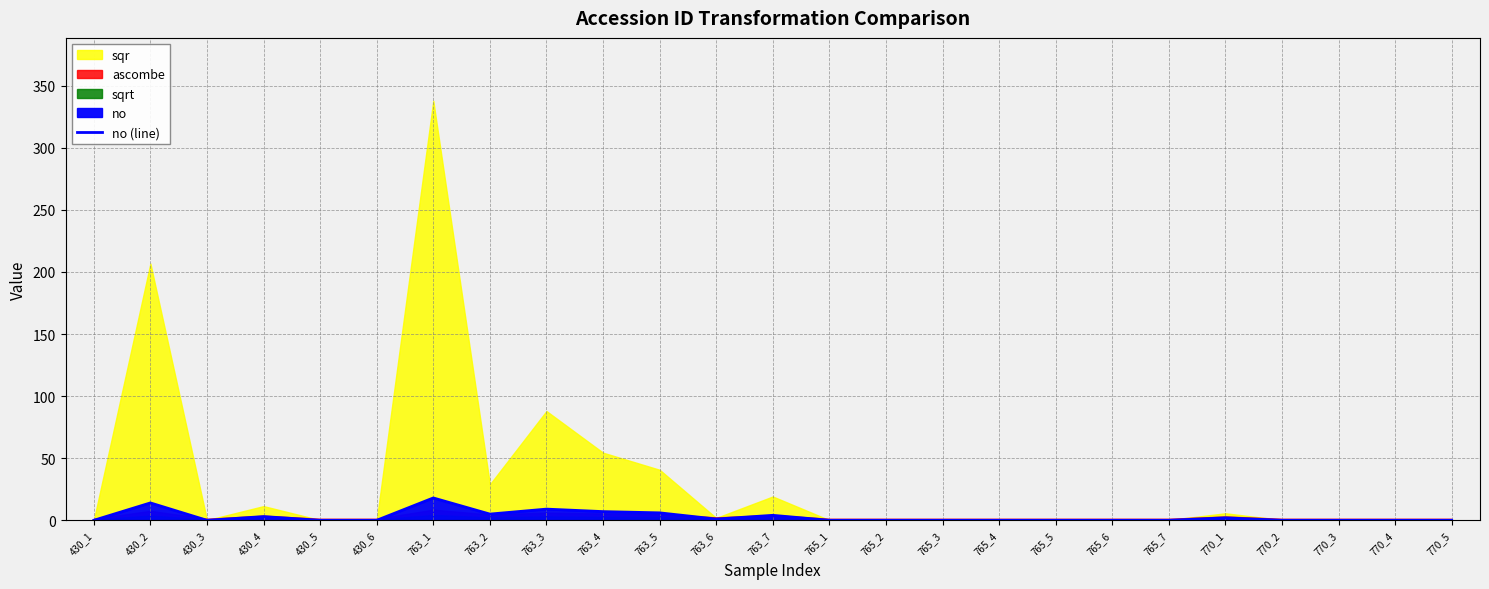

How many categories are shown in the chart?

25